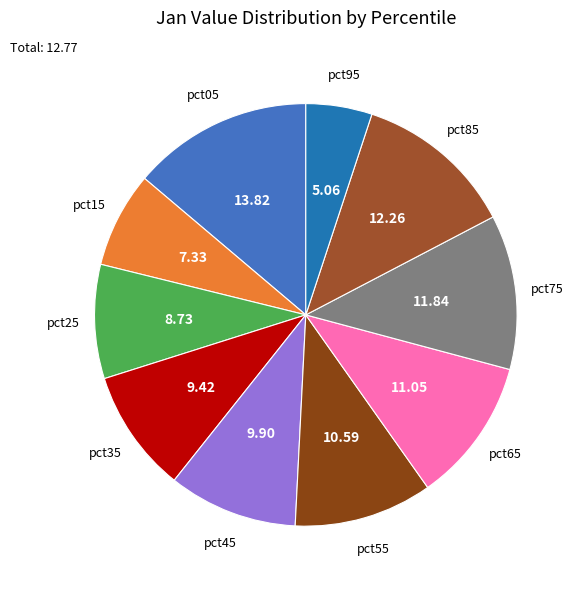

How many segments does this pie chart have?

10